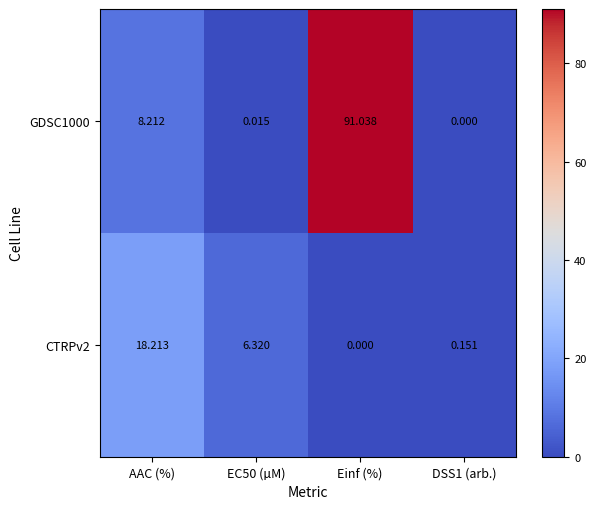

At which label does CTRPv2 first exceed 6?

AAC (%)